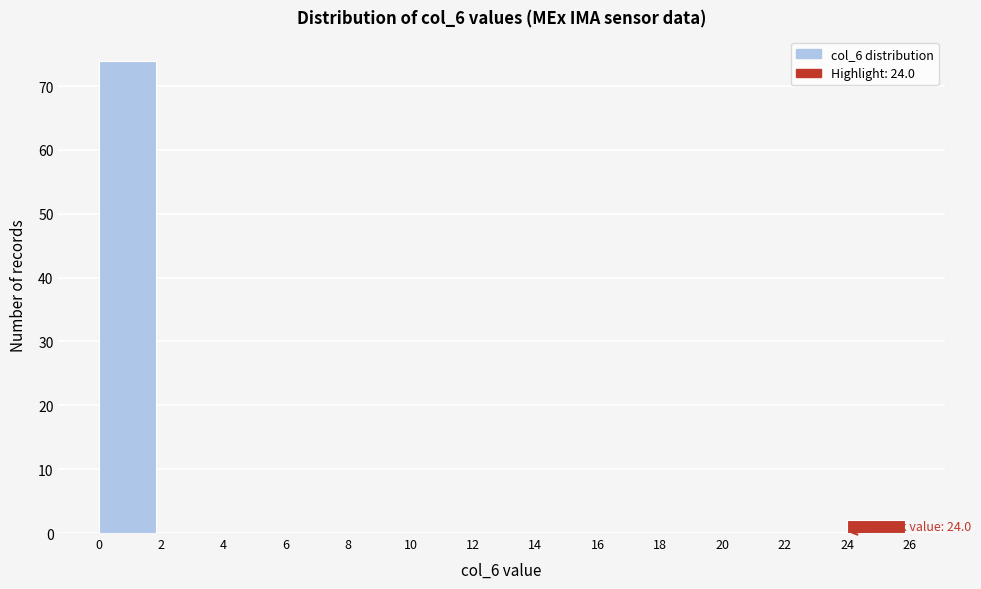

Over which range of the x-axis is the bar tallest?

0 to 2